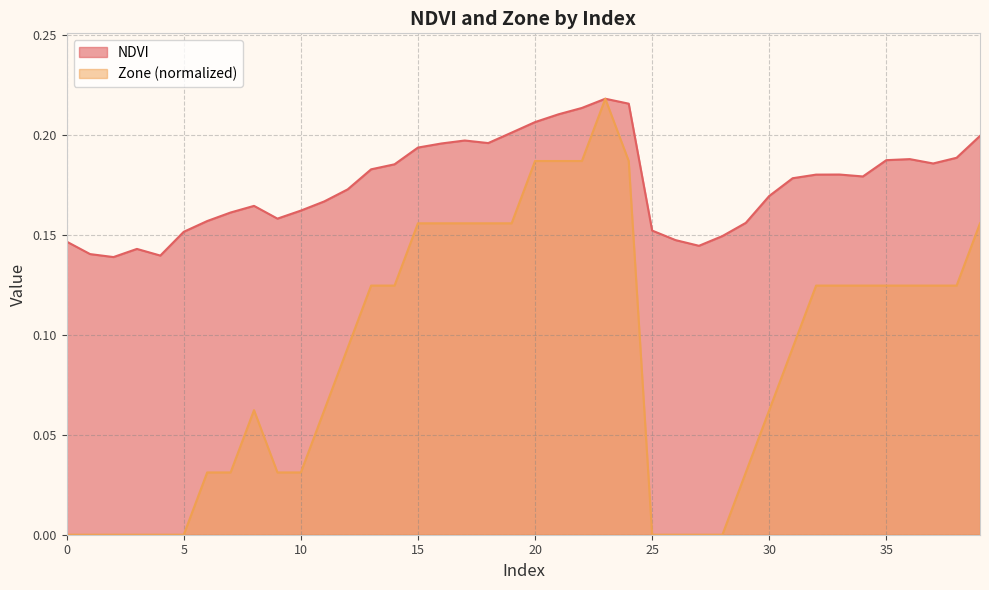

What is the difference between the maximum and second lowest values?

0.1